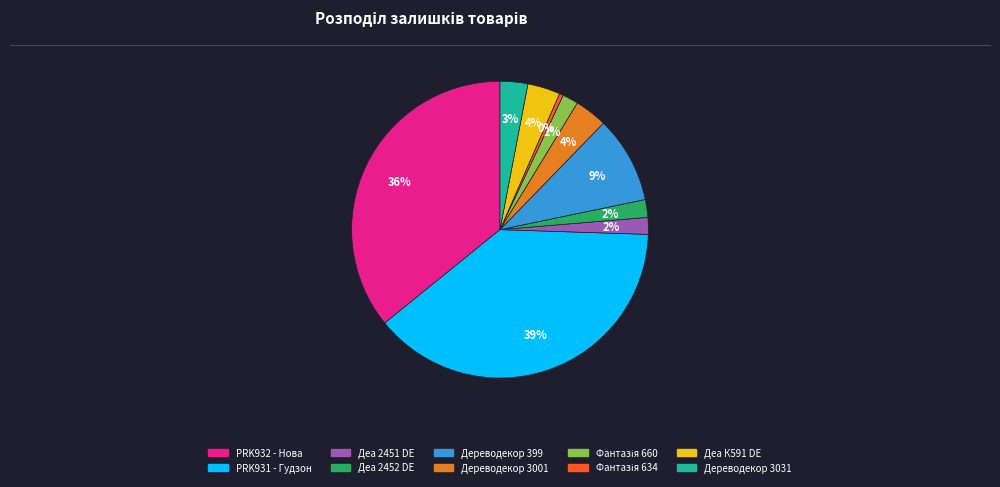

Does any single category account for the majority?

No